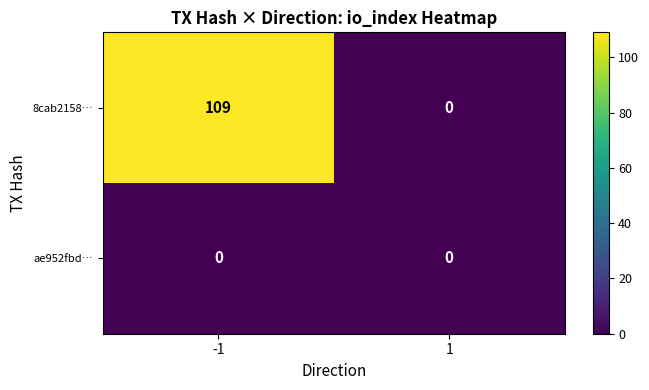

Which series has the largest range (max minus min)?

8cab2158…